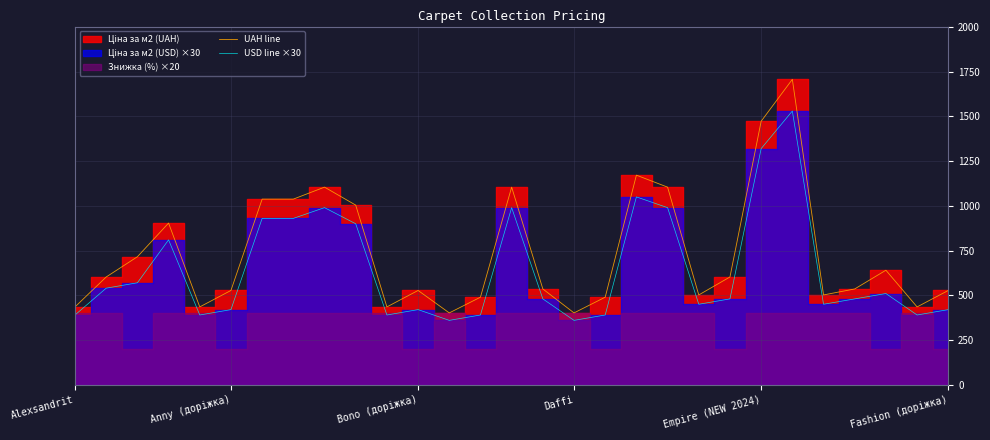

What is the maximum value for USD line ×30?

1530.0